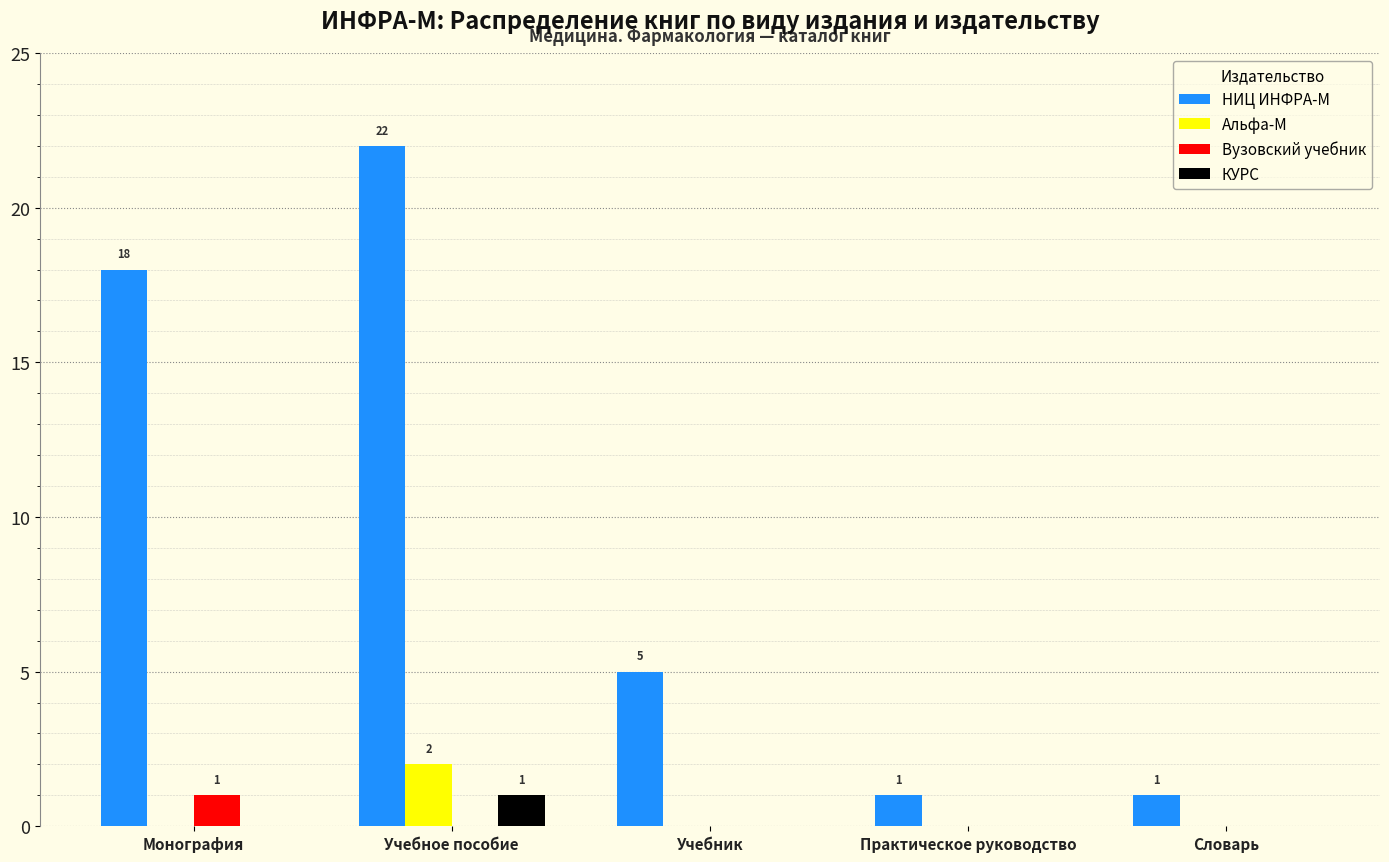

Is it true that НИЦ ИНФРА-М equals 29 at Учебное пособие?

False